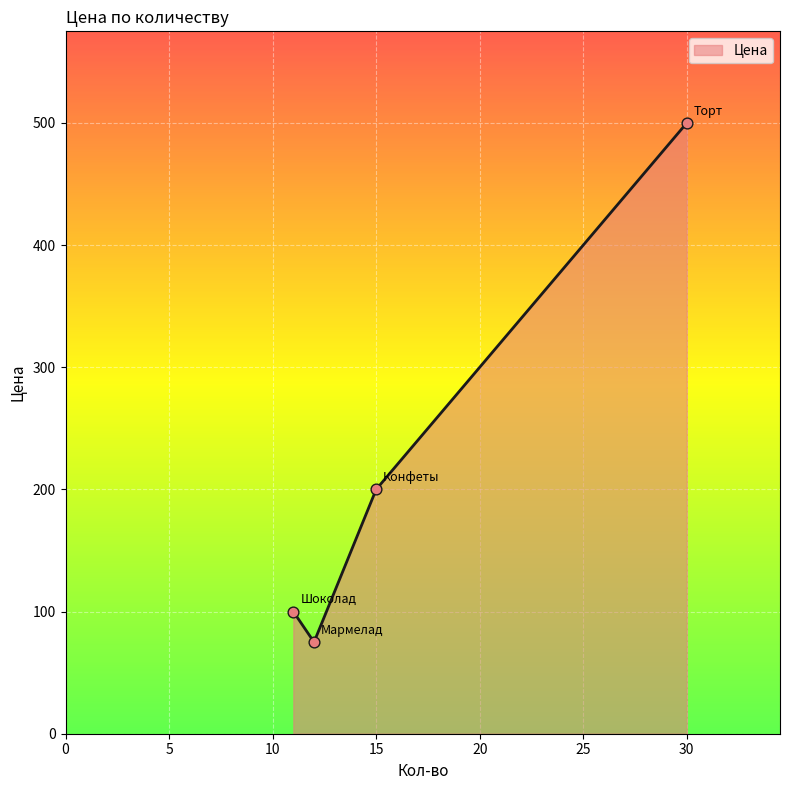

True or false: there are more than 1 points higher than both neighbors.

False